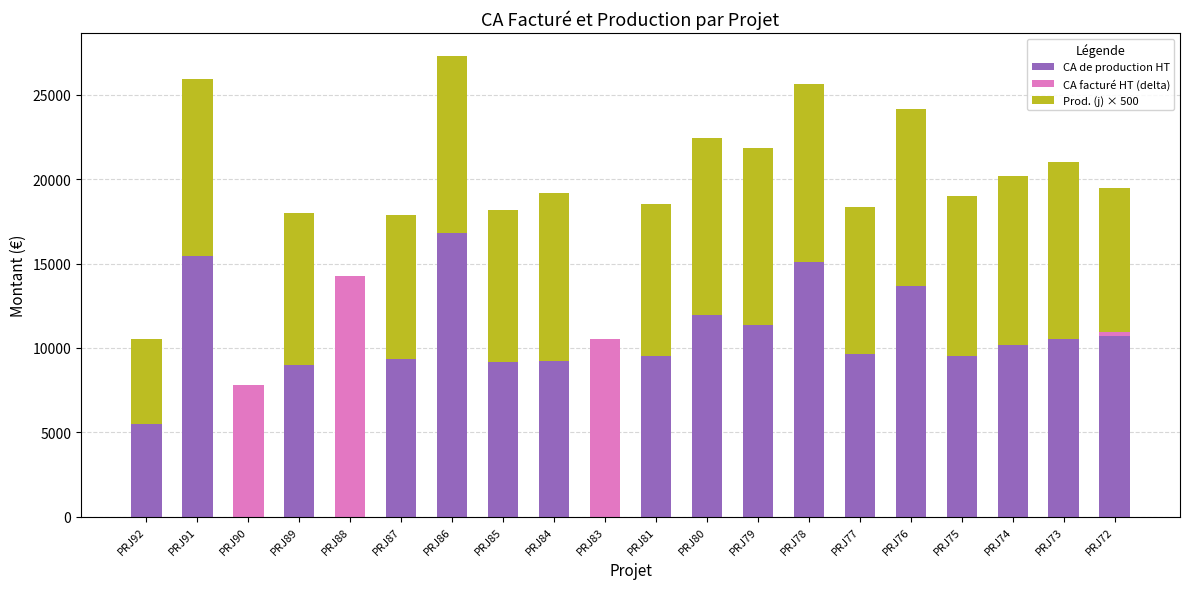

What value does the CA de production HT series have at PRJ72?

10710.0